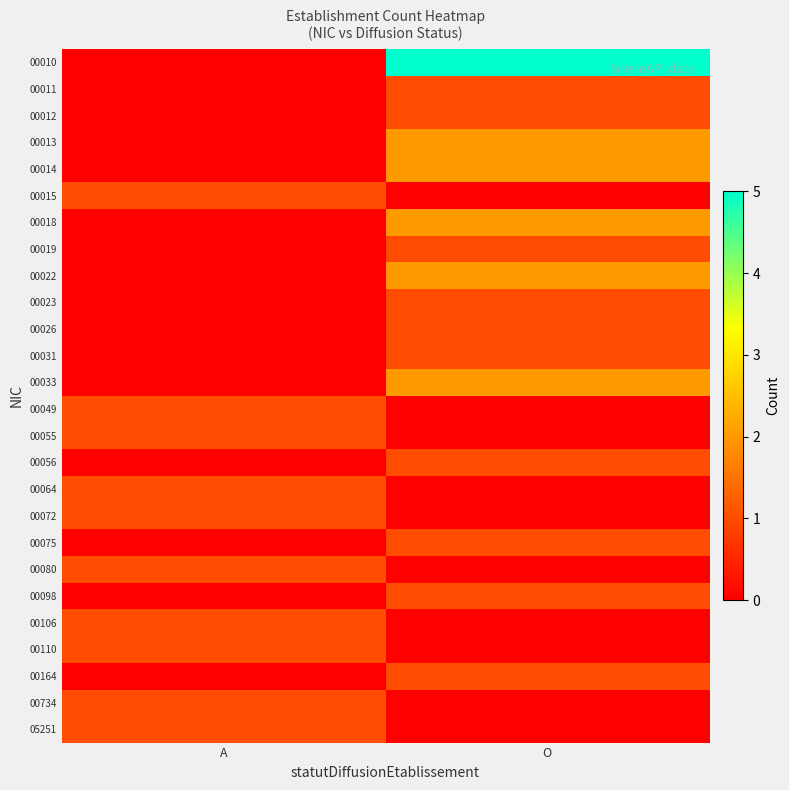

At A, list the series in order from smallest to largest.

00010, 00011, 00012, 00013, 00014, 00018, 00019, 00022, 00023, 00026, 00031, 00033, 00056, 00075, 00098, 00164, 00015, 00049, 00055, 00064, 00072, 00080, 00106, 00110, 00734, 05251